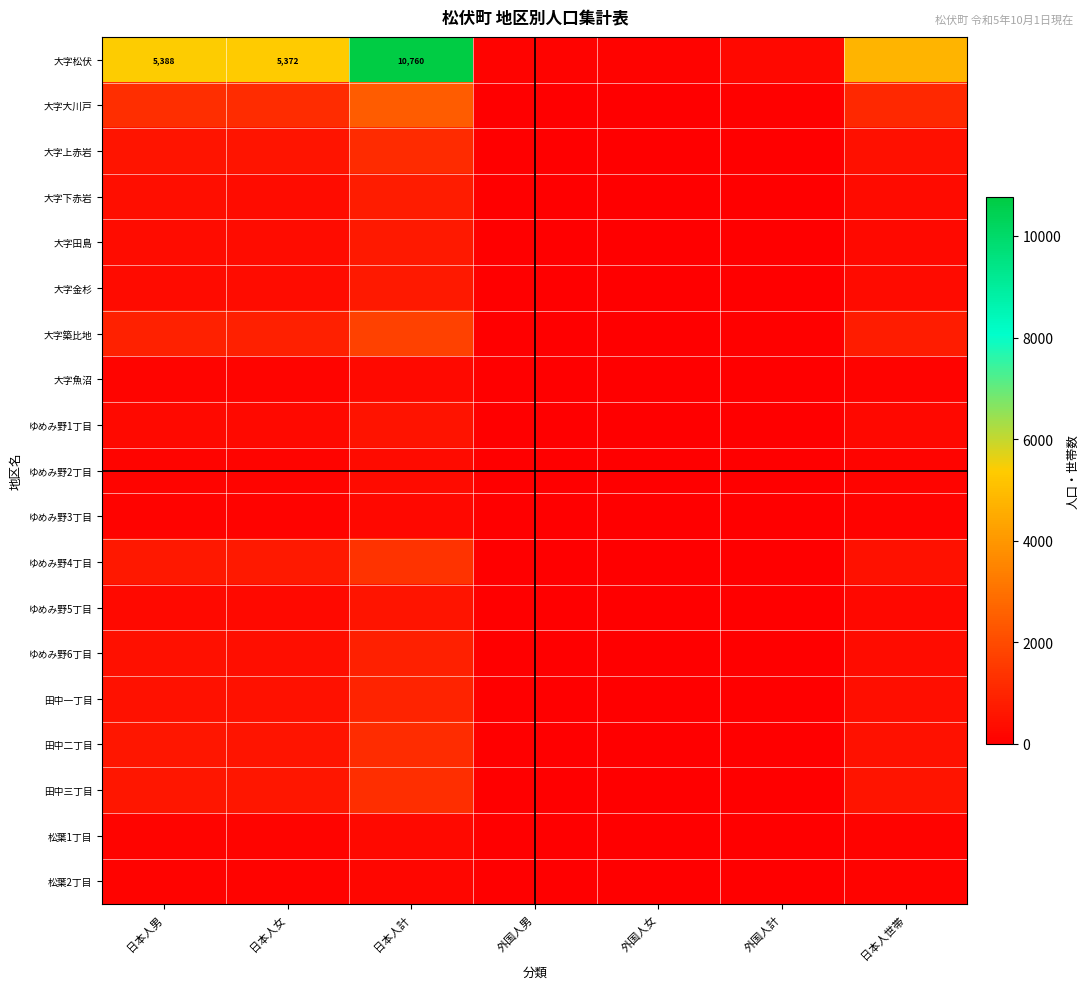

How many categories are shown in the chart?

7